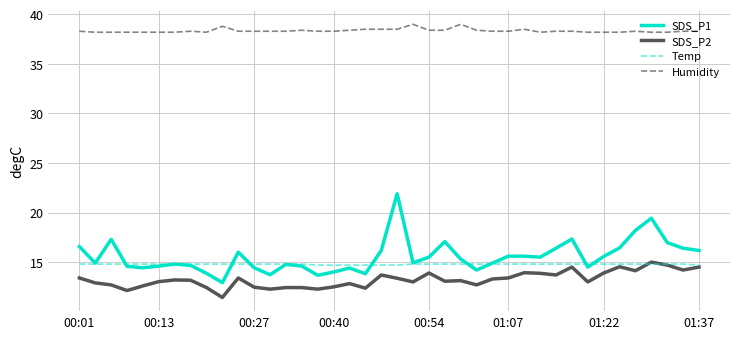

True or false: Temp and Humidity cross at least once.

False